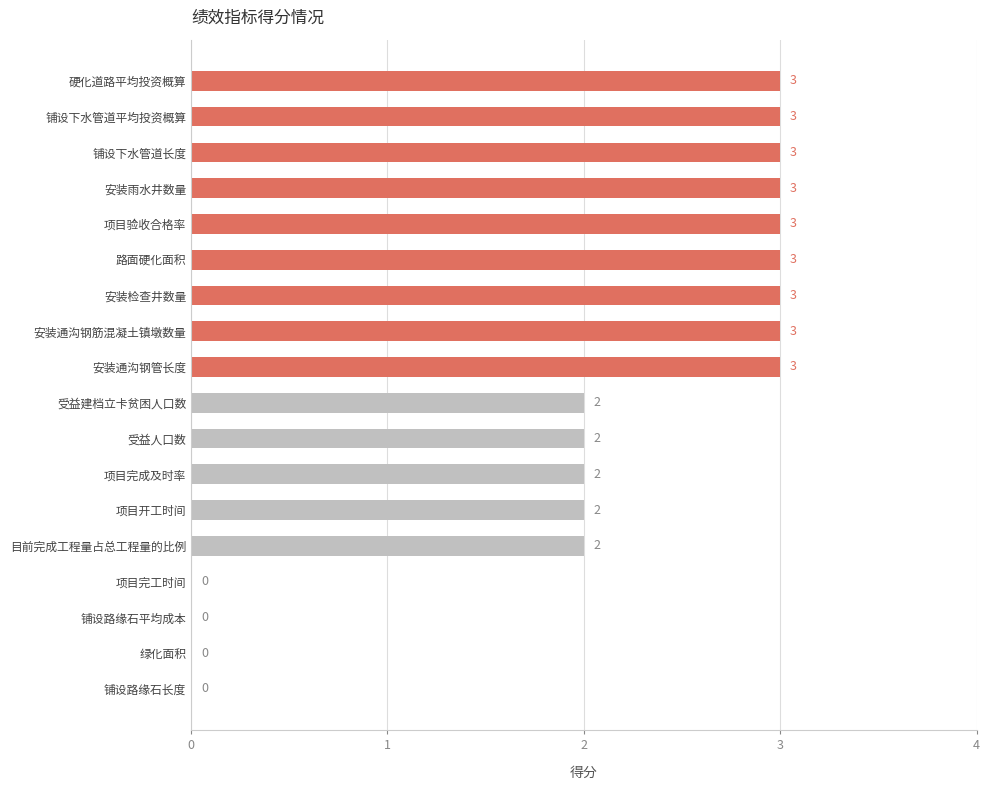

What is the average value?

2